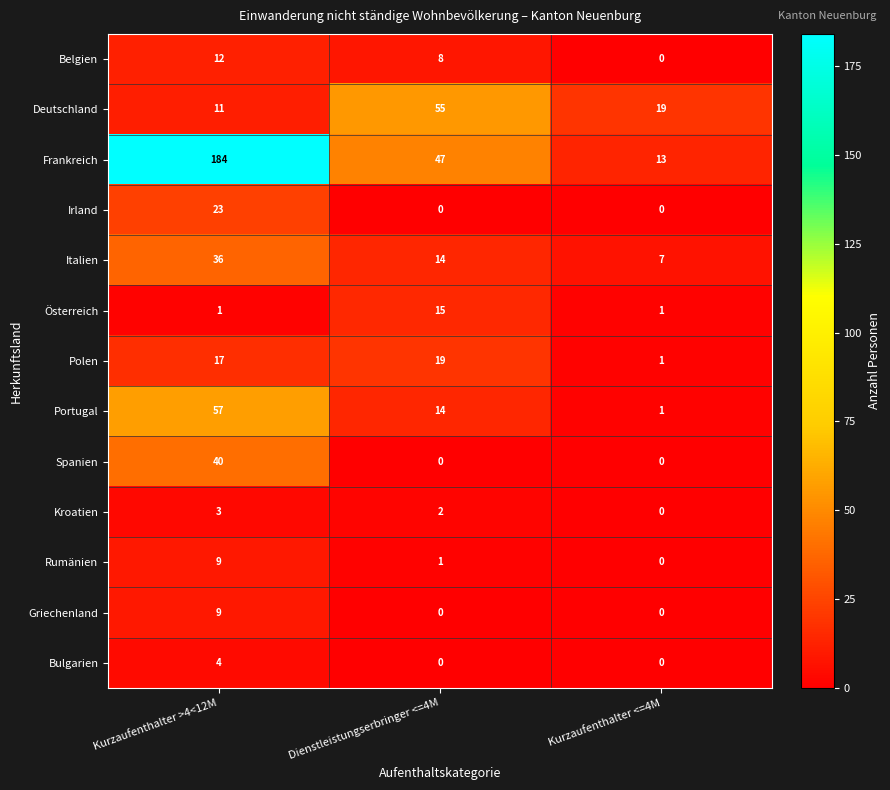

Count the Spanien values in the range 0 to 40.

3